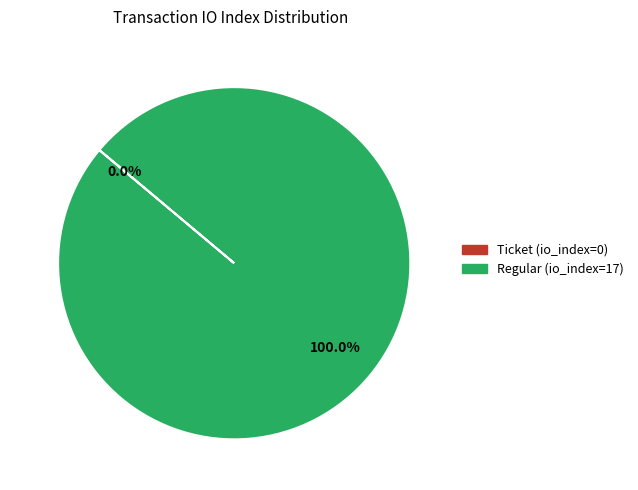

Between Ticket (io_index=0) and Regular (io_index=17), which is larger?

Regular (io_index=17)